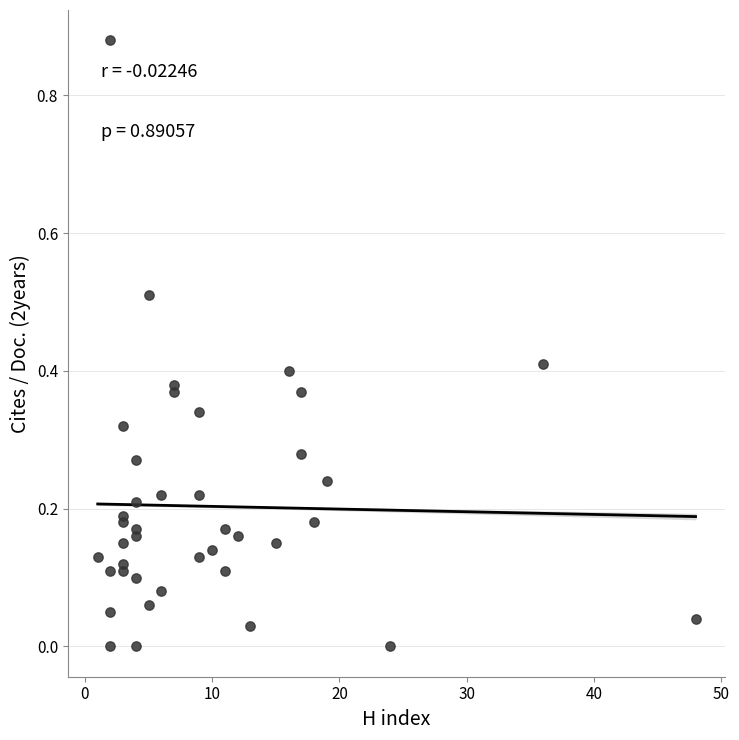

What is the range of X values (max minus min)?

47.0